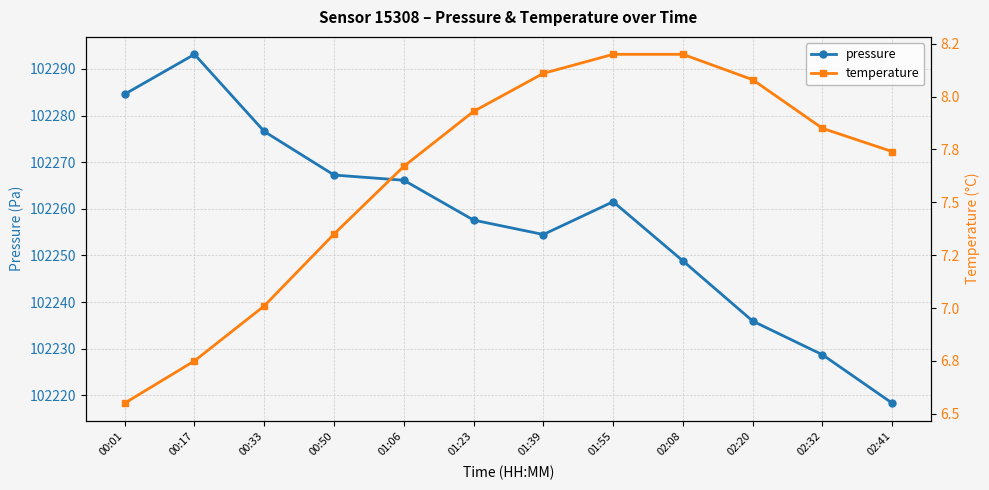

What is the total value across all series at 02:32?

102236.6